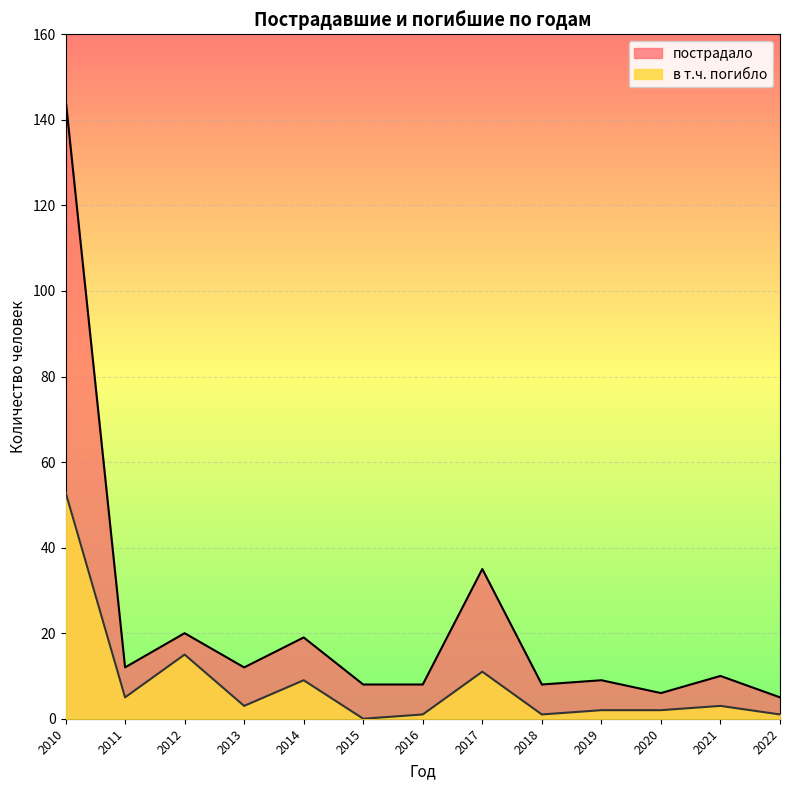

Reading right to left, what are all the values shown in this chart?

пострадало: 2022=5	2021=10	2020=6	2019=9	2018=8	2017=35	2016=8	2015=8	2014=19	2013=12	2012=20	2011=12	2010=145
в т.ч. погибло: 2022=1	2021=3	2020=2	2019=2	2018=1	2017=11	2016=1	2015=0	2014=9	2013=3	2012=15	2011=5	2010=53